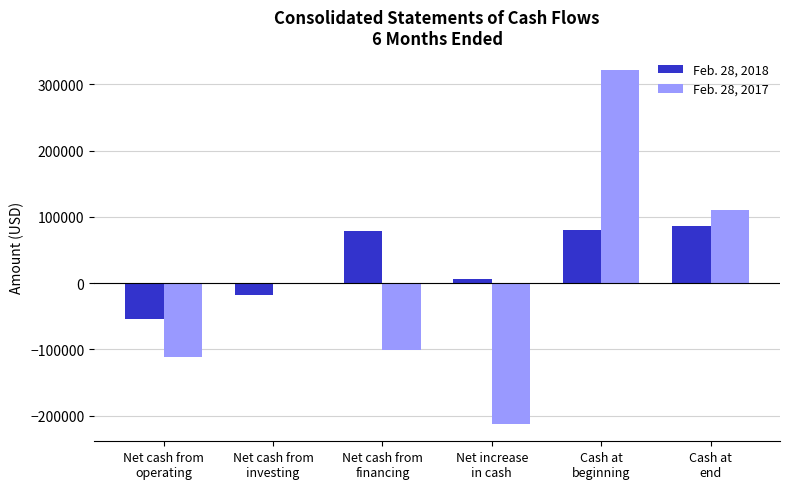

What are all the series names shown in the legend?

Feb. 28, 2018, Feb. 28, 2017